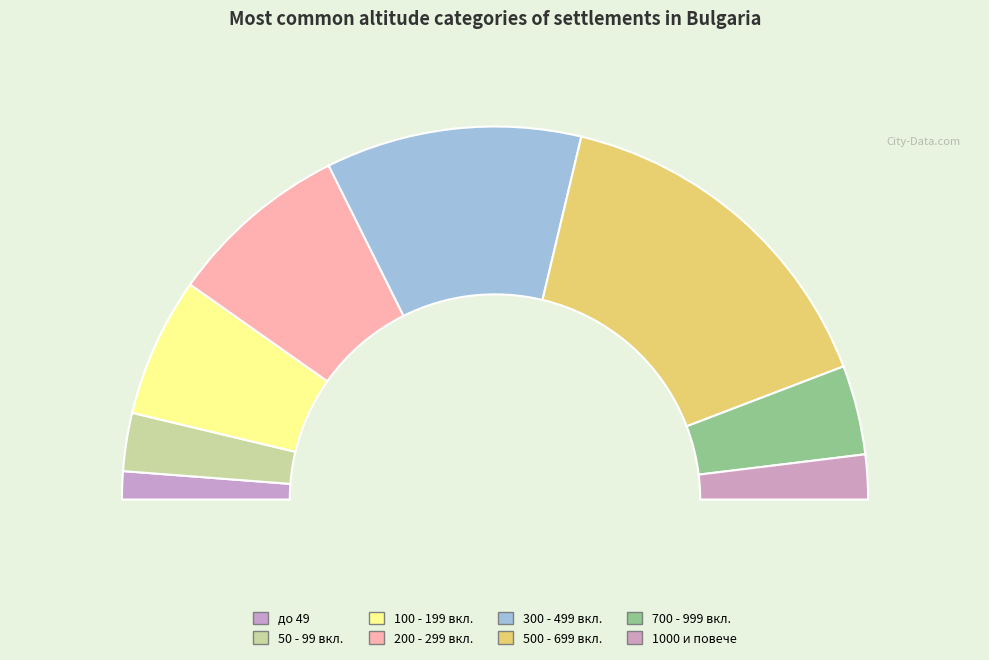

Does BG3 represent more than half of the total?

No